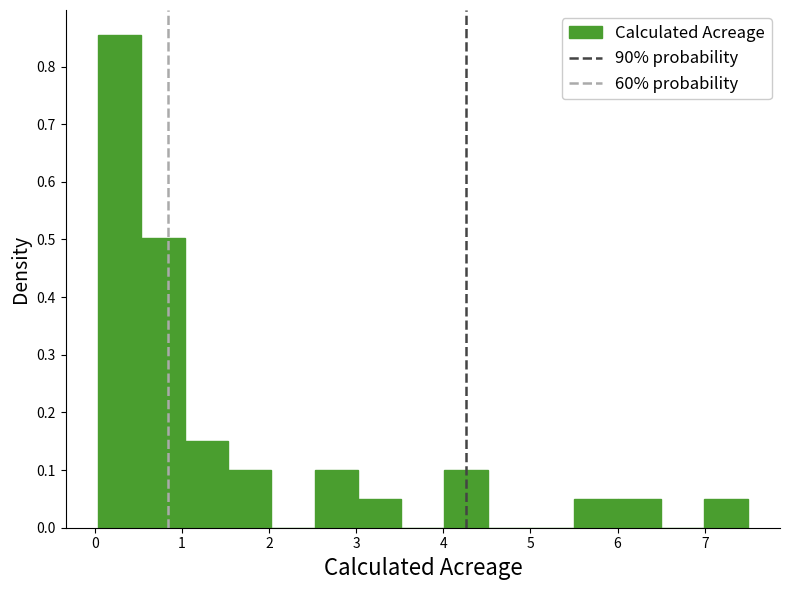

Over which range of the x-axis is the bar tallest?

0.0 to 0.5